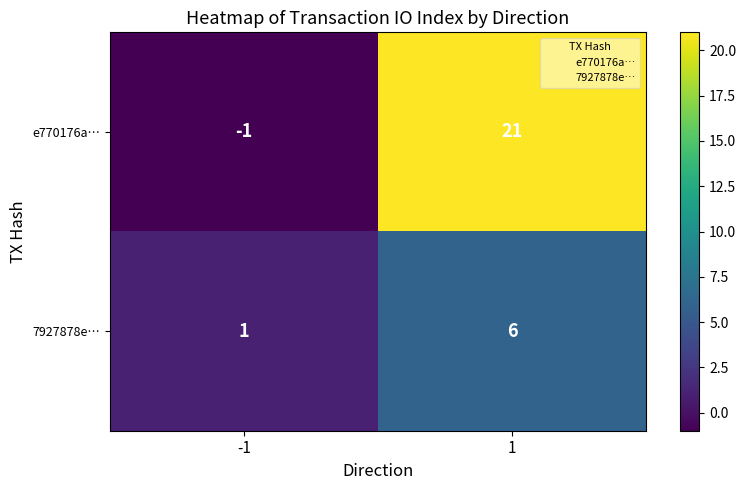

How many data points does each series have?

2